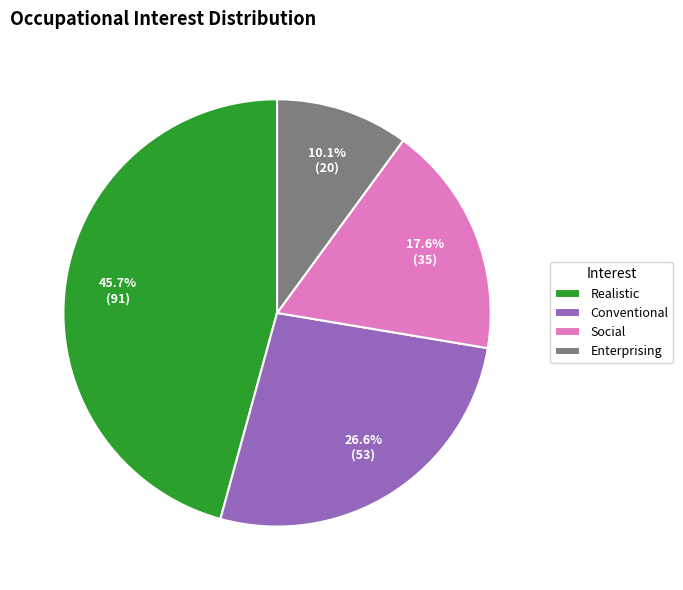

Is Realistic the majority of the pie?

No